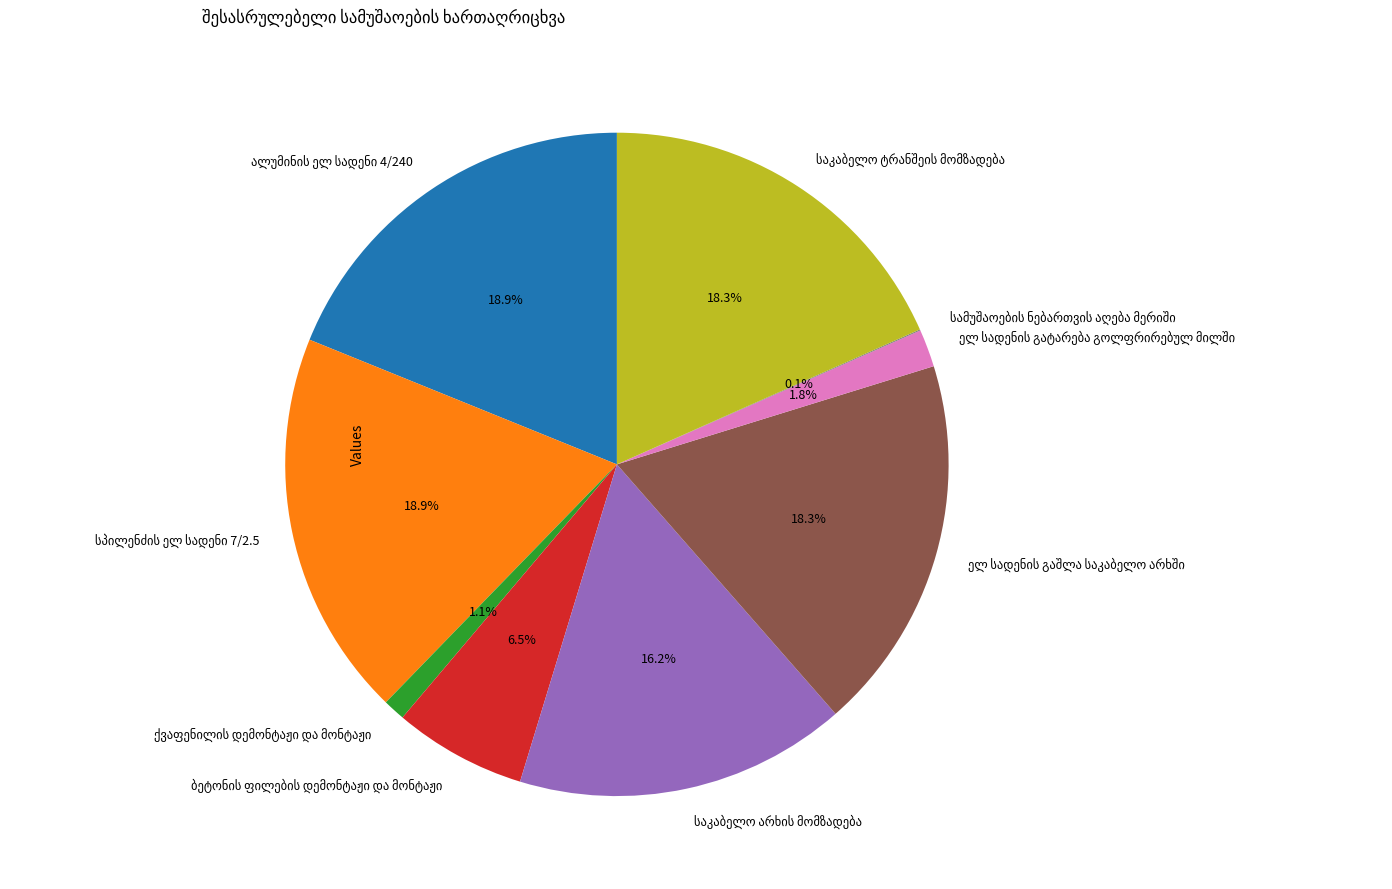

Is there any slice that represents more than half of the pie?

No